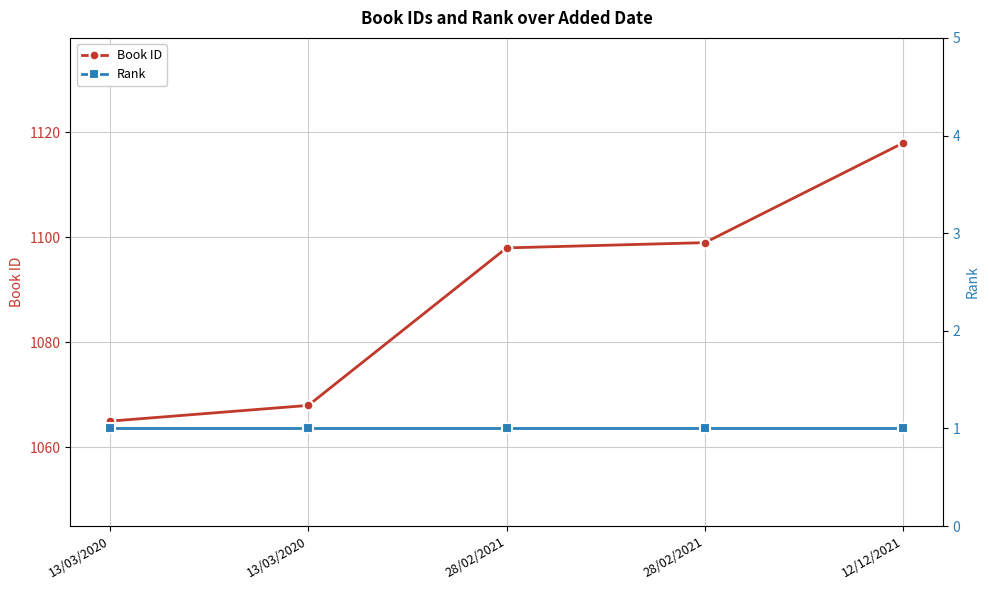

What is the difference between the maximum and second lowest values in the Book ID series?

50